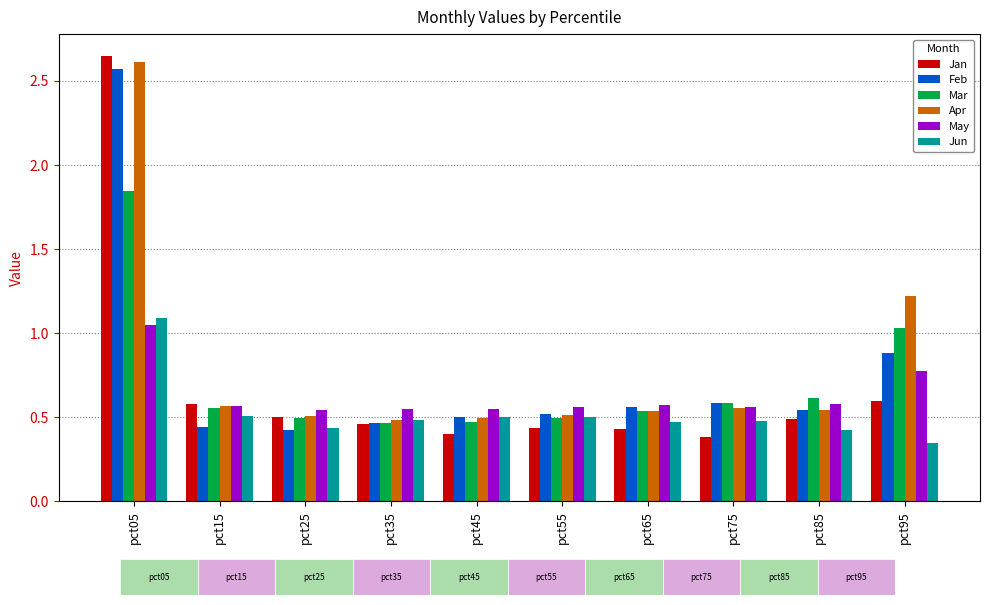

What is the maximum value for Jan?

2.6